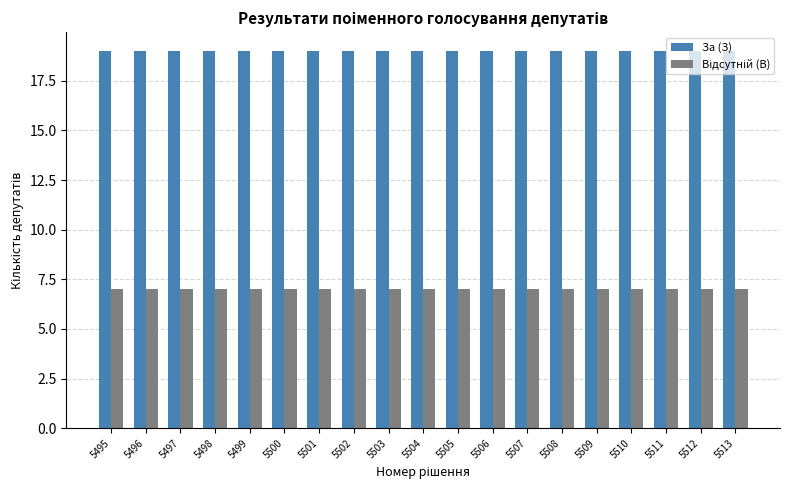

What is the spread (max minus min) of values at 5511?

12